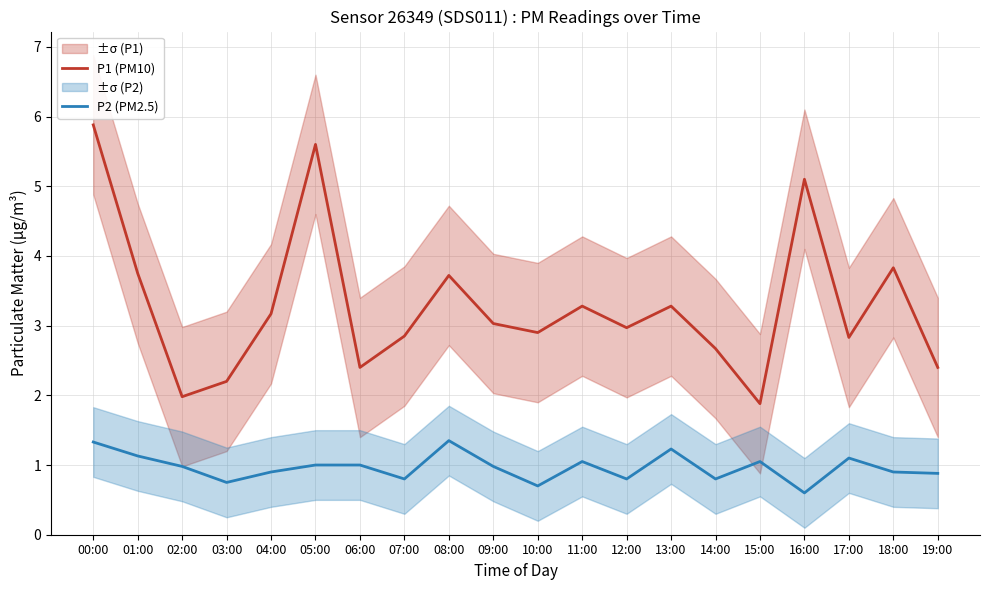

At which label is P1 (PM10) closest to 3?

09:00